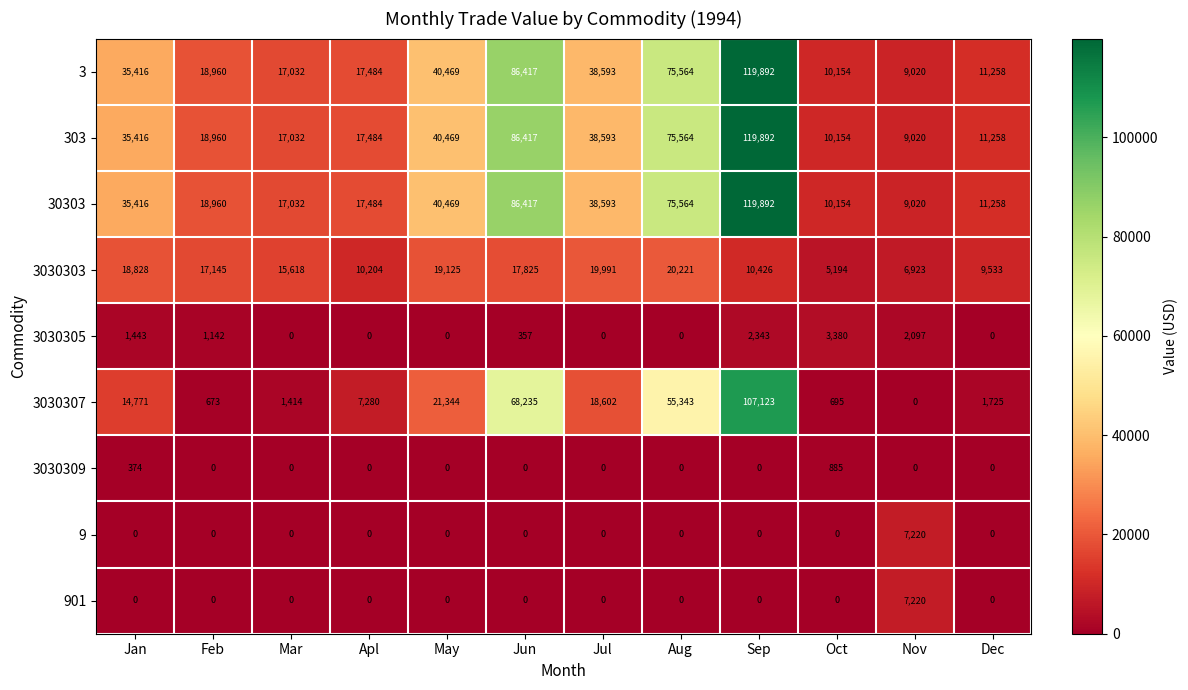

What is the difference between the highest and lowest values at Apl?

17484